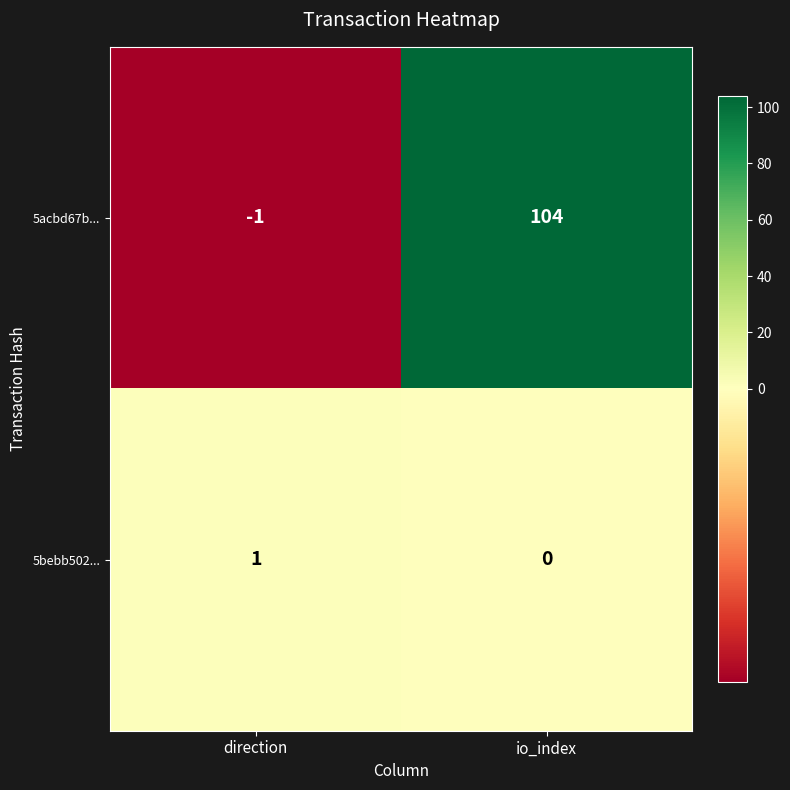

What is the difference between the highest and lowest values at io_index?

104